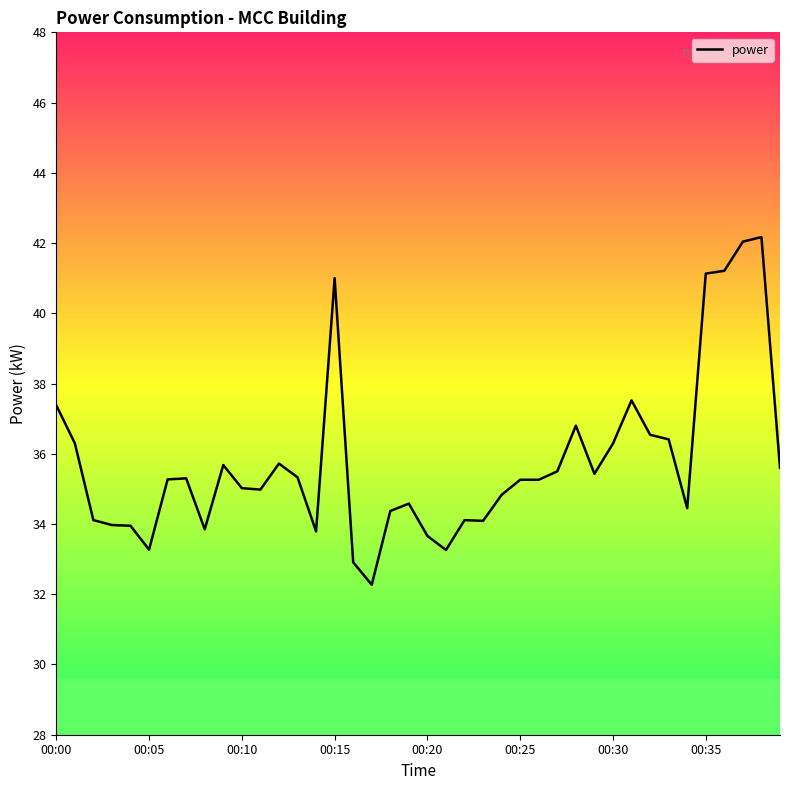

What is the difference between the maximum and minimum values?

9.9